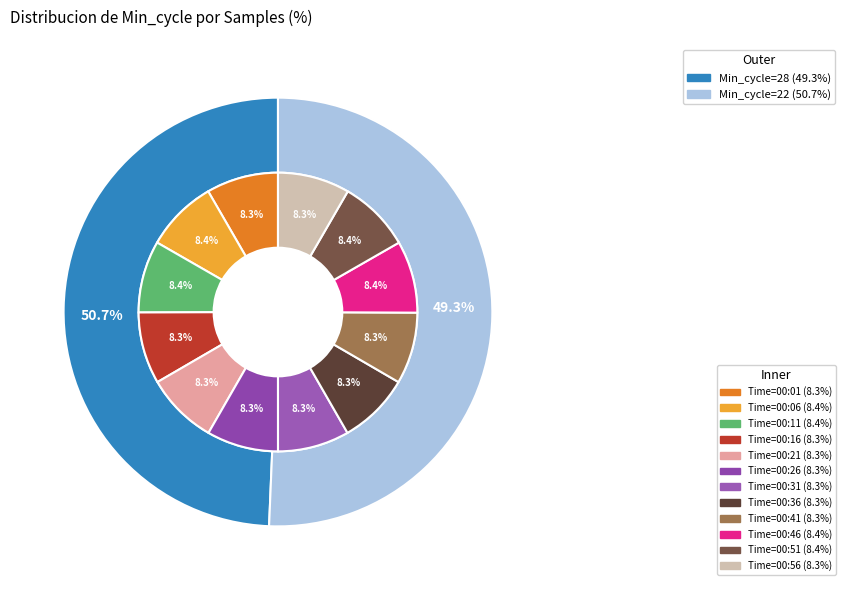

Which slice is the largest?

22